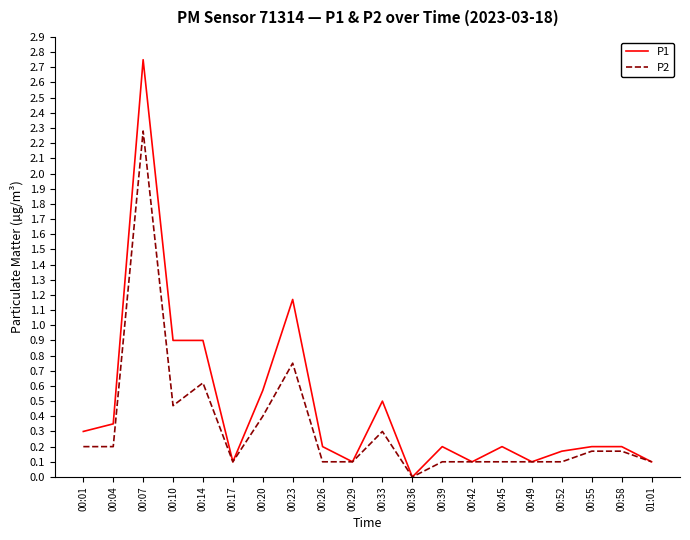

List the series in order of their peak value, highest first.

P1, P2